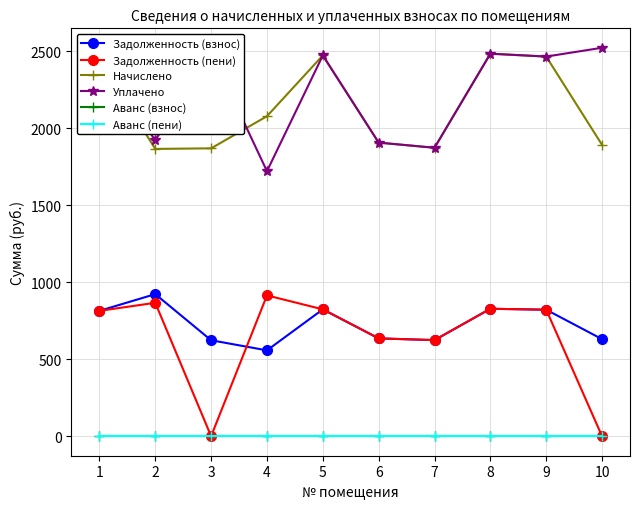

Is the value of Аванс (пени) at 7 greater than the value of Начислено at 1?

No